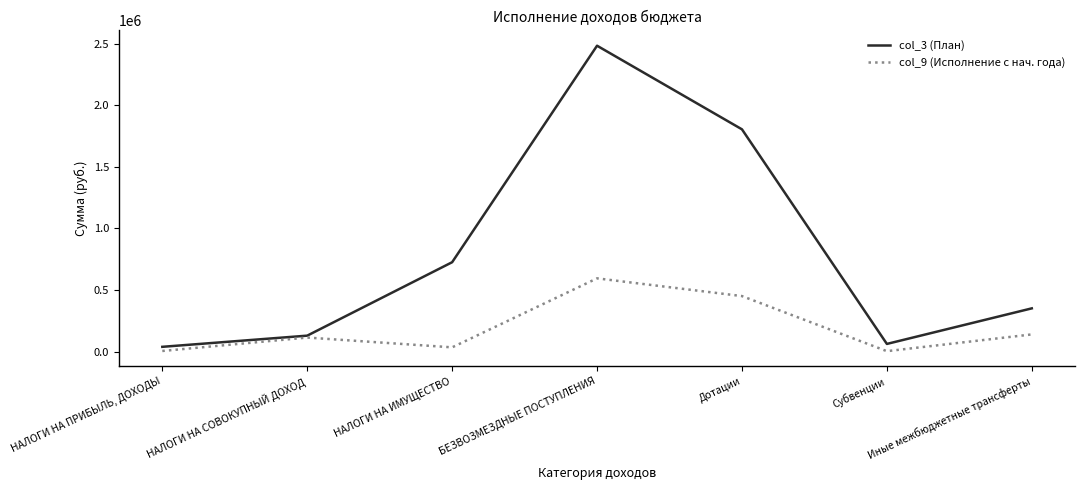

Rank the categories by col_3 (План) value from highest to lowest.

БЕЗВОЗМЕЗДНЫЕ ПОСТУПЛЕНИЯ, Дотации, НАЛОГИ НА ИМУЩЕСТВО, Иные межбюджетные трансферты, НАЛОГИ НА СОВОКУПНЫЙ ДОХОД, Субвенции, НАЛОГИ НА ПРИБЫЛЬ, ДОХОДЫ